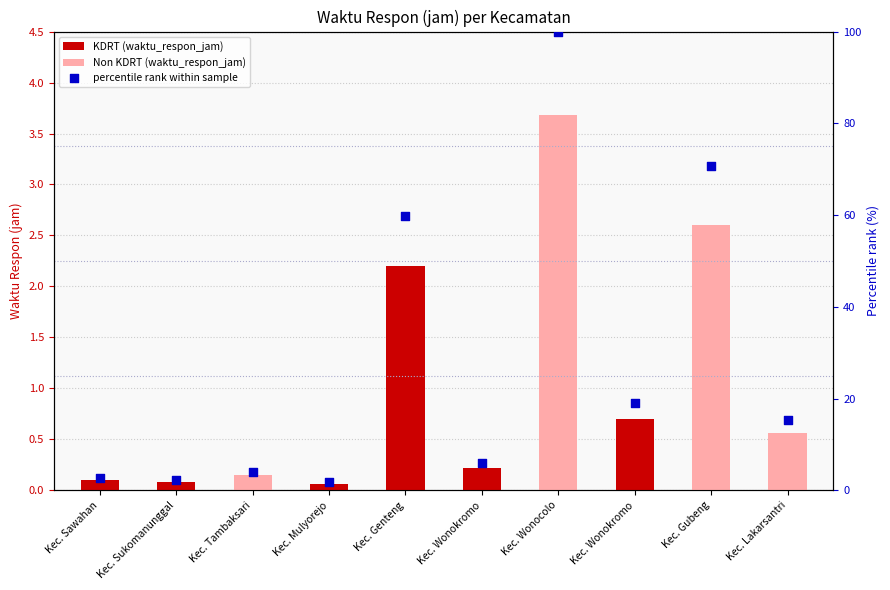

Which has a higher value, Kec. Wonokromo or Kec. Sawahan?

Kec. Wonokromo